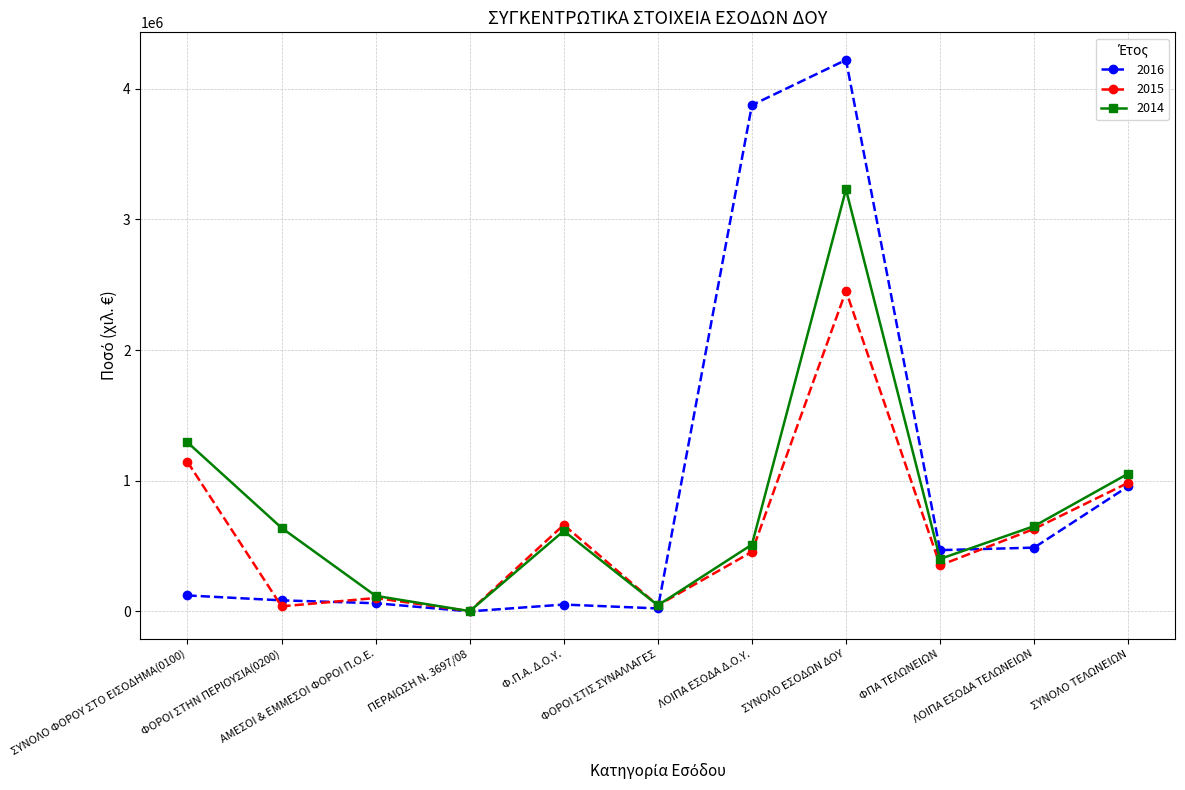

Is this an area chart (filled region under the line)?

No